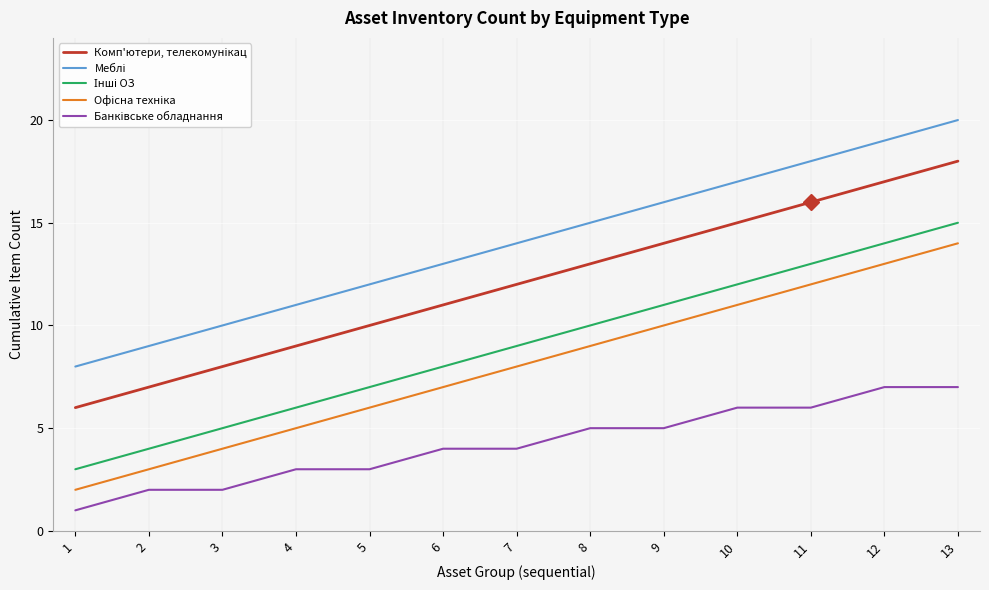

Which label corresponds to the largest value in the chart?

13